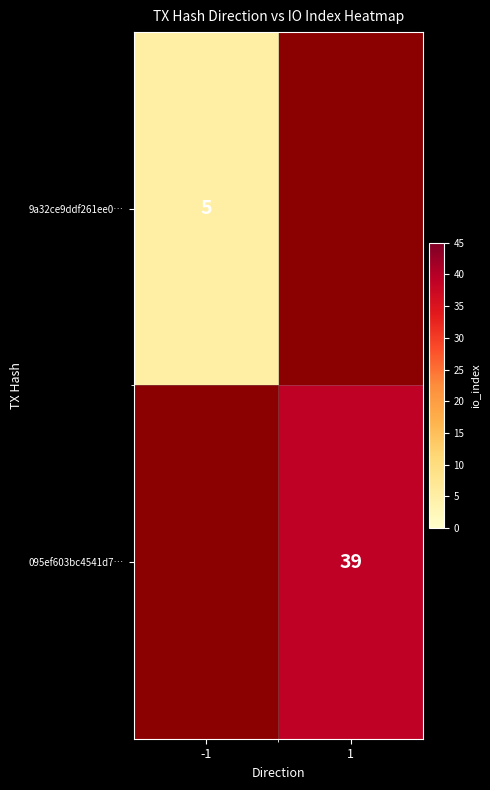

Is it true that 095ef603bc4541d7… equals 15 at 1?

False